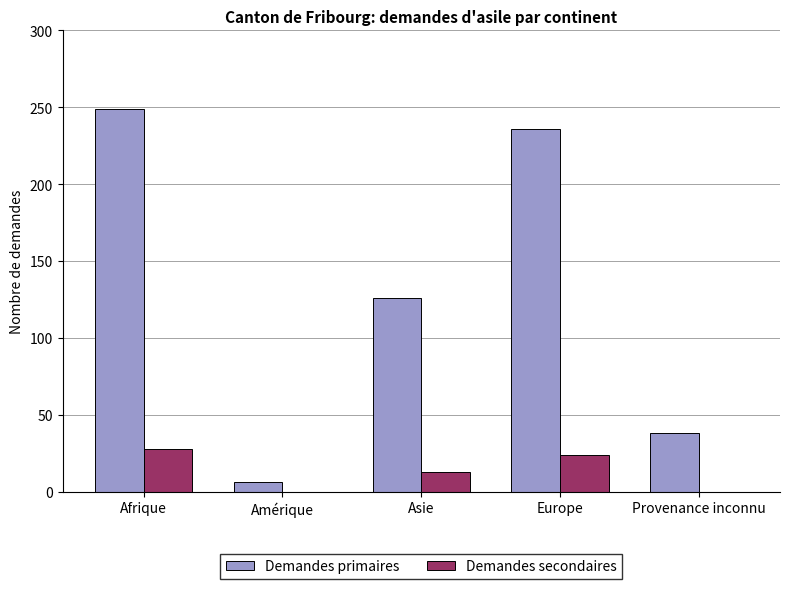

Is it true that Demandes secondaires equals 28 at Afrique?

True